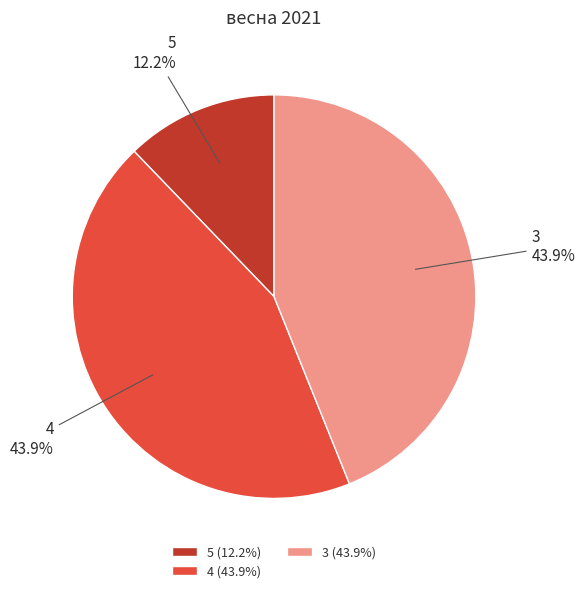

The 3 slice represents 44% of the pie. True or false?

True